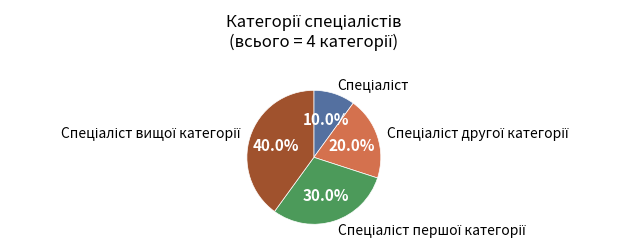

To the nearest percent, what is the difference between the largest and smallest slice percentages?

30%